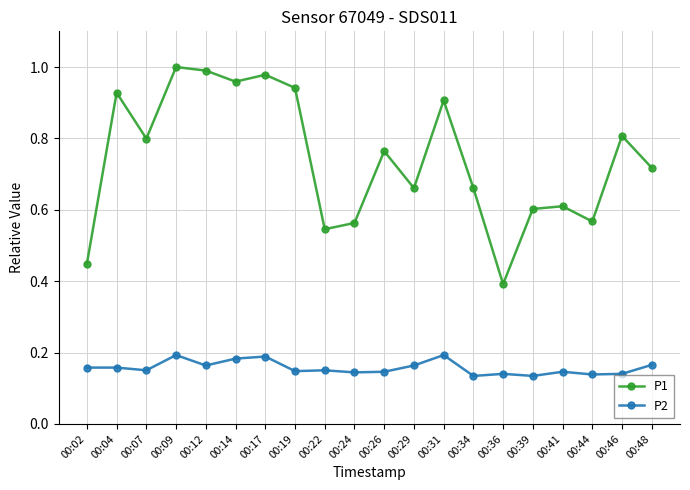

True or false: P2 has more than 0 points higher than both neighbors.

True